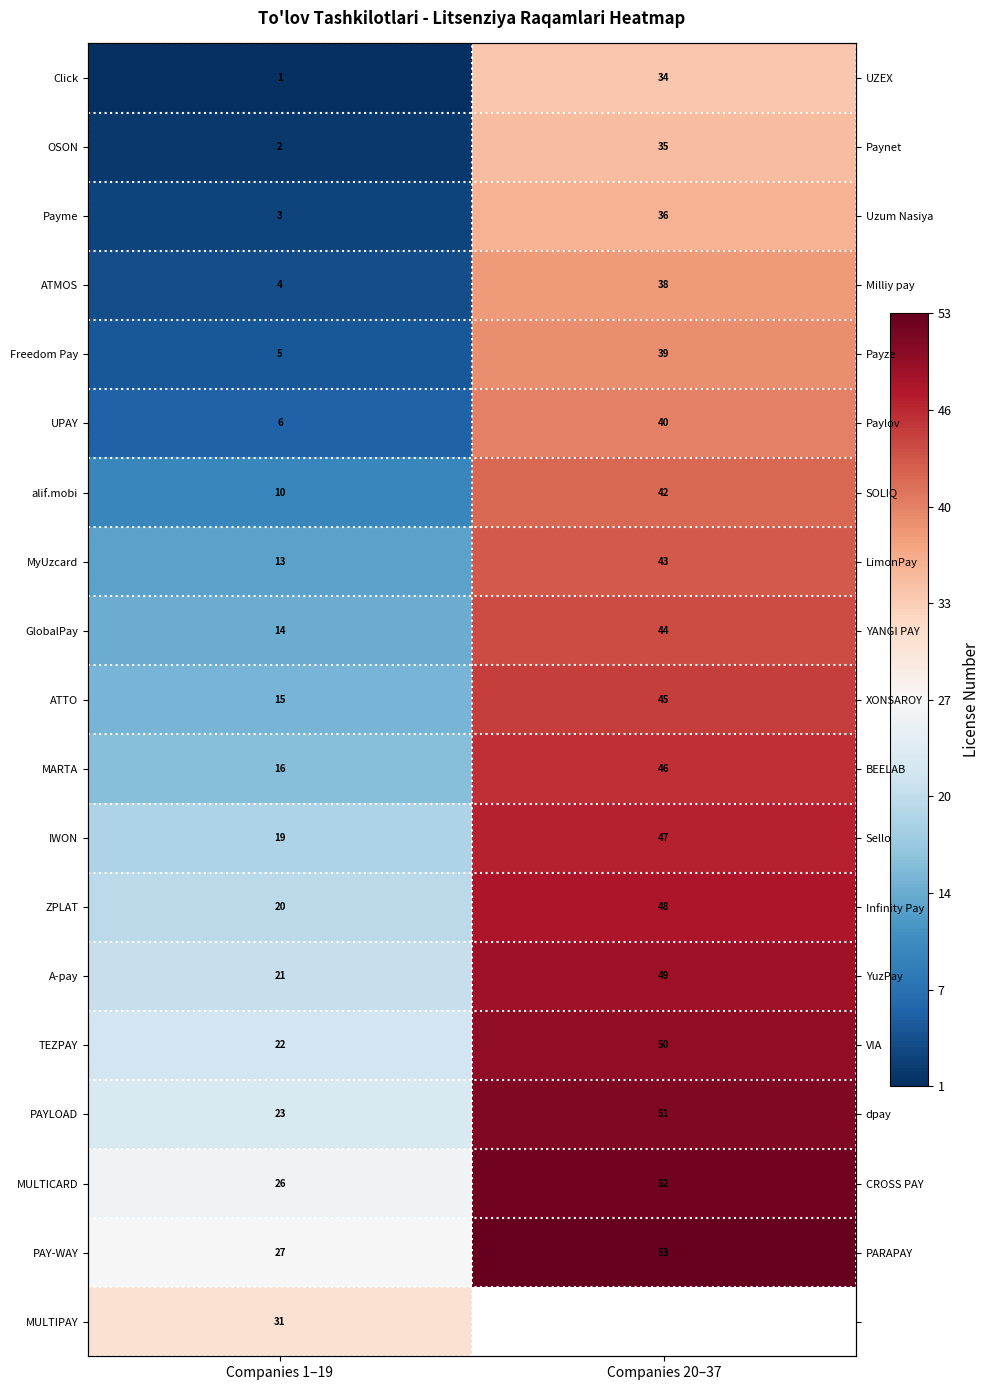

At how many categories does at least one series exceed 12?

2